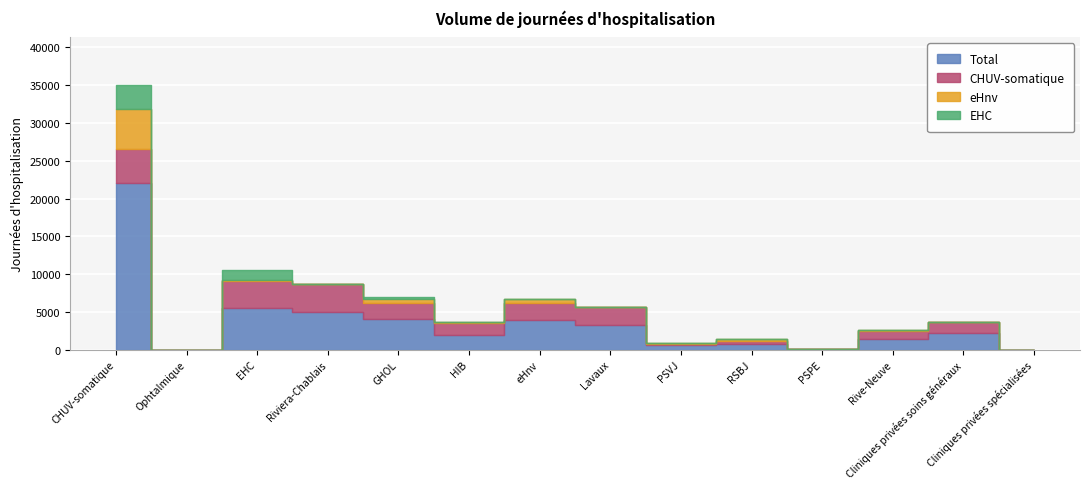

What are all the series names shown in the legend?

Total, CHUV-somatique, eHnv, EHC